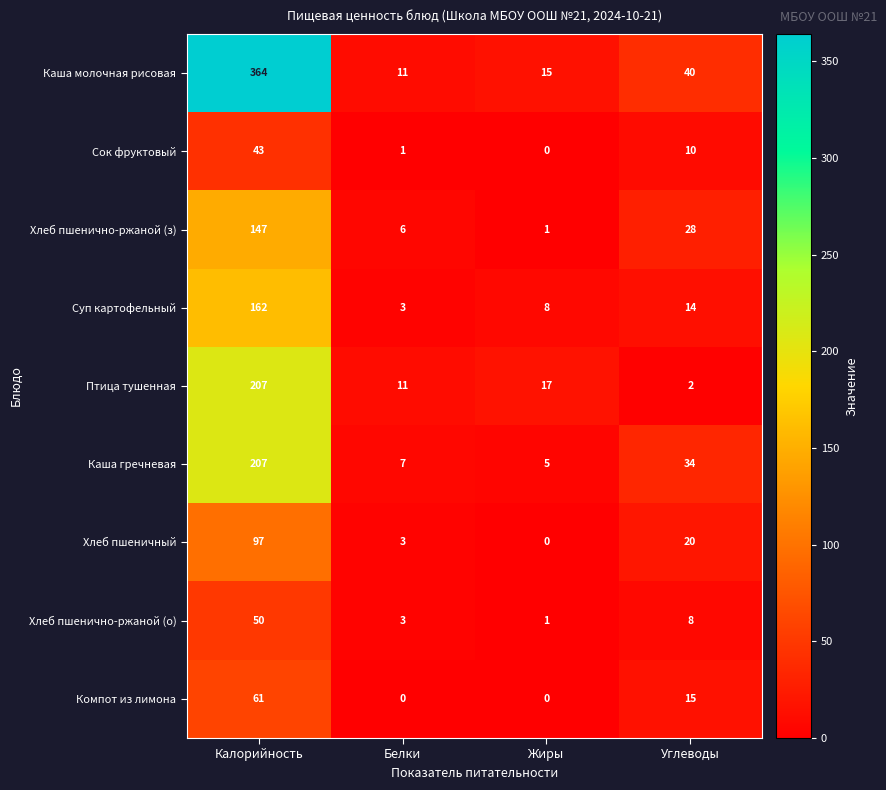

Rank the categories by Суп картофельный value from highest to lowest.

Калорийность, Углеводы, Жиры, Белки